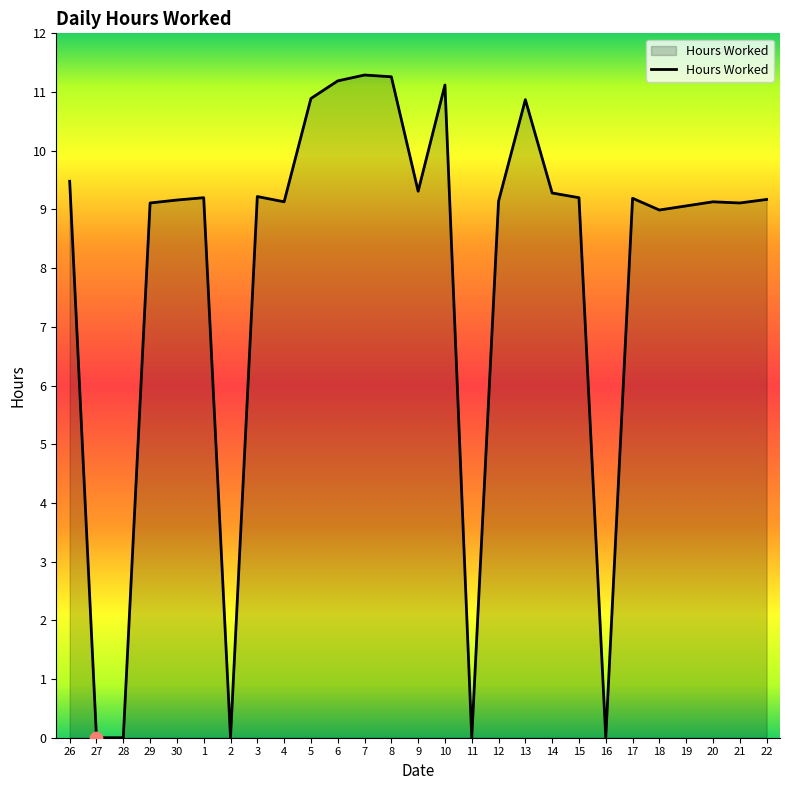

Approximately how many times larger is the value at 30 compared to 4?

1.0